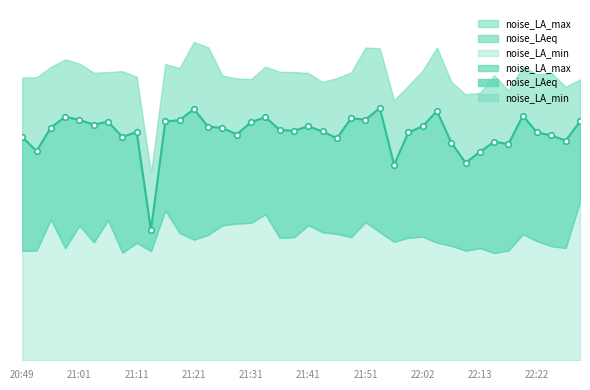

What is the label of the 15th point from the right?

21:54